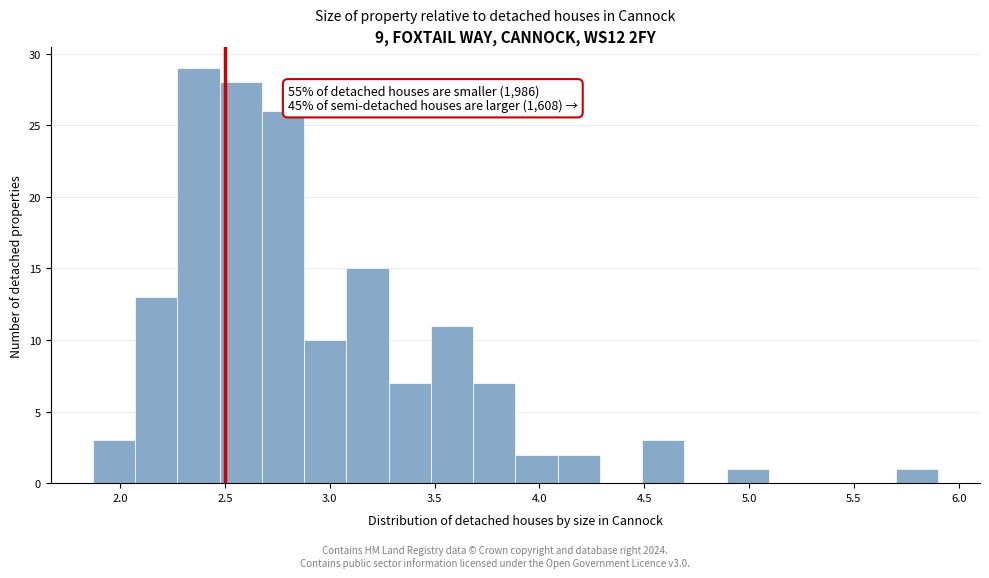

Which range on the x-axis has the tallest bar?

2.25 to 2.45